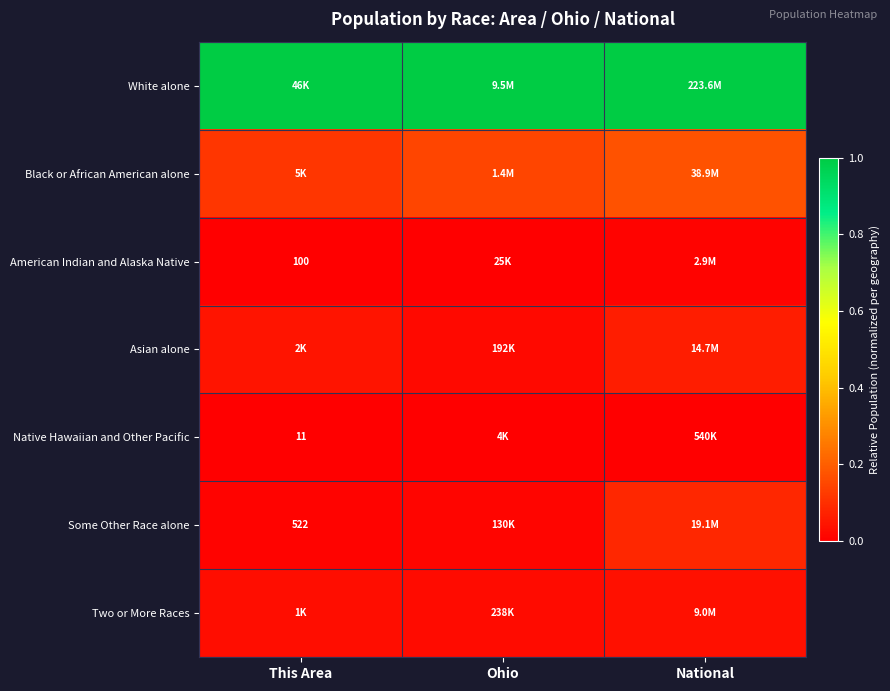

At This Area, list the series in order from smallest to largest.

Native Hawaiian and Other Pacific, American Indian and Alaska Native, Some Other Race alone, Two or More Races, Asian alone, Black or African American alone, White alone